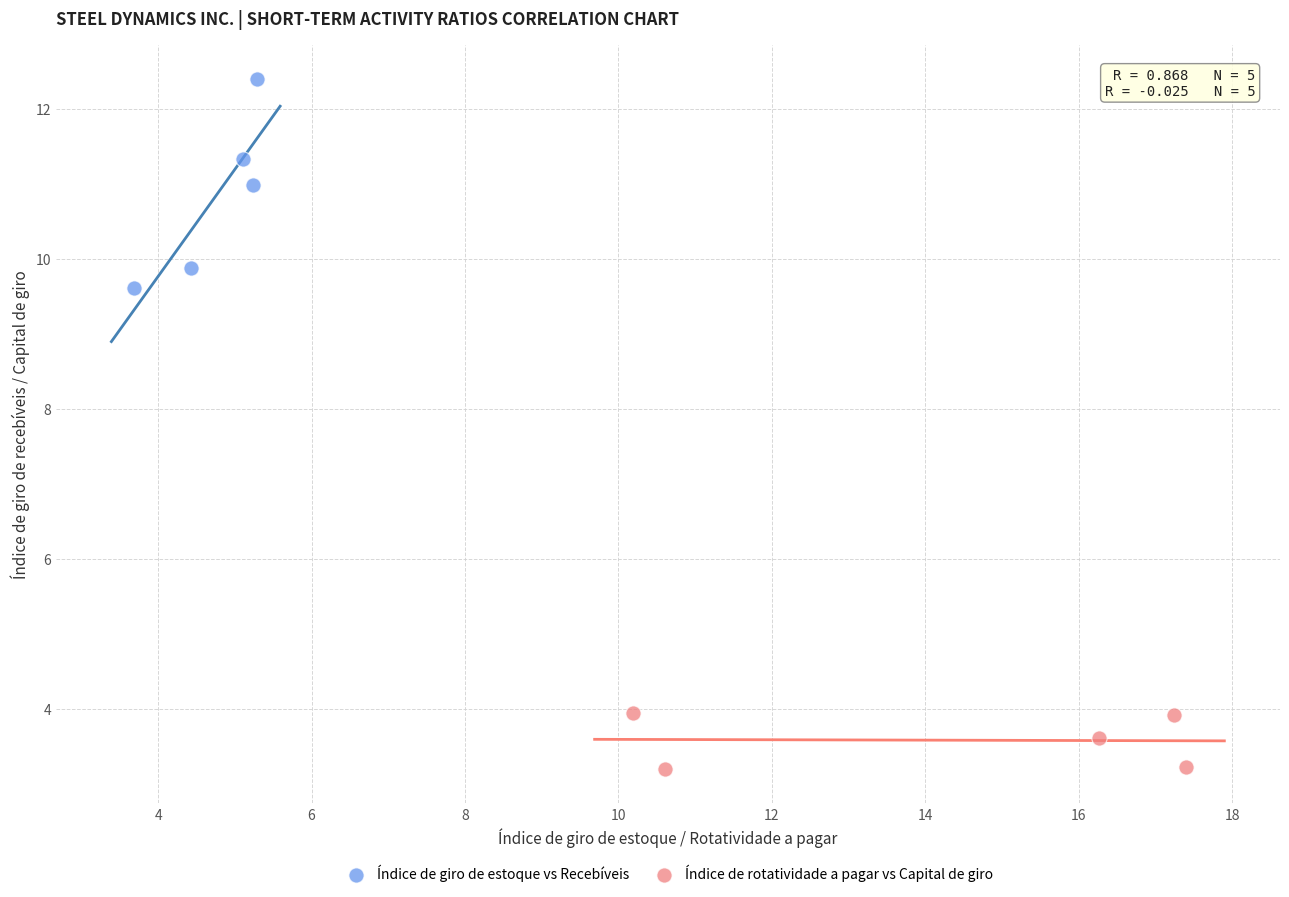

Which series reaches the minimum Y coordinate?

Índice de rotatividade a pagar vs Capital de giro